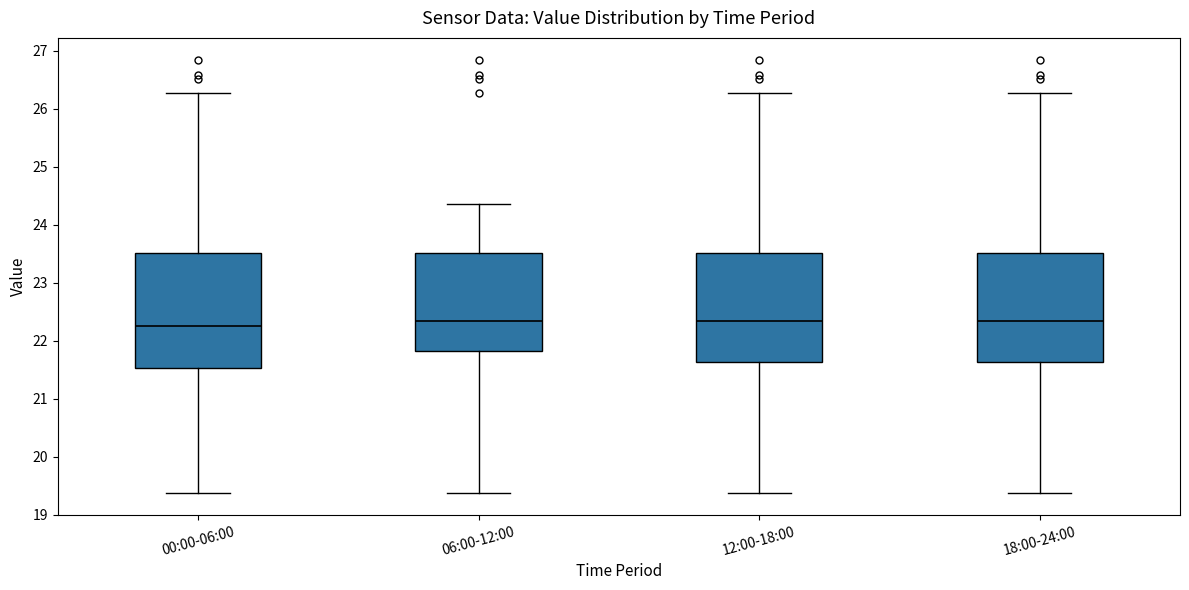

Reading left to right, read every box against the y-axis: the position of its median line, the range the box covers, and the ends of its whiskers. The values are not printed on the chart, so give them approximately, as read against the axis.

00:00-06:00: median 22.3, box 21.5 to 23.5, whiskers 19.4 to 26.3
06:00-12:00: median 22.3, box 21.8 to 23.5, whiskers 19.4 to 24.4
12:00-18:00: median 22.3, box 21.6 to 23.5, whiskers 19.4 to 26.3
18:00-24:00: median 22.3, box 21.6 to 23.5, whiskers 19.4 to 26.3